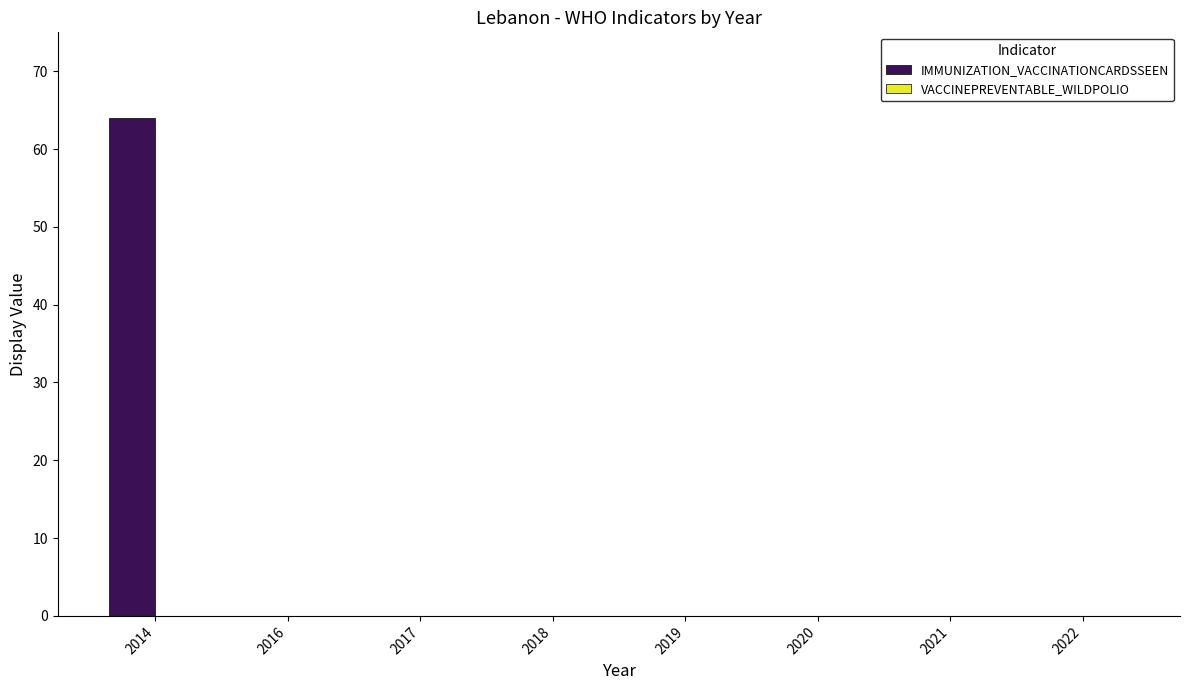

What is the sum of all values?

64